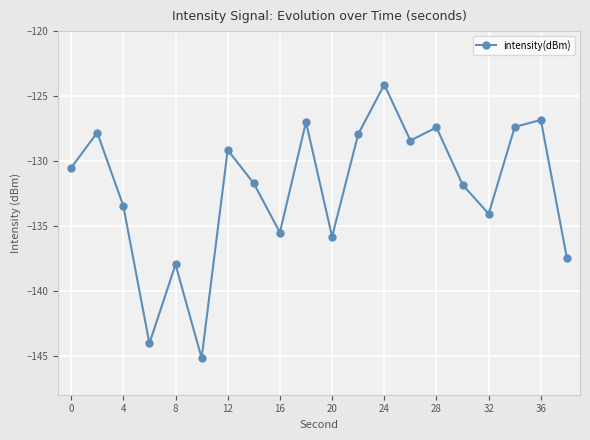

What is the smallest value displayed?

-145.2